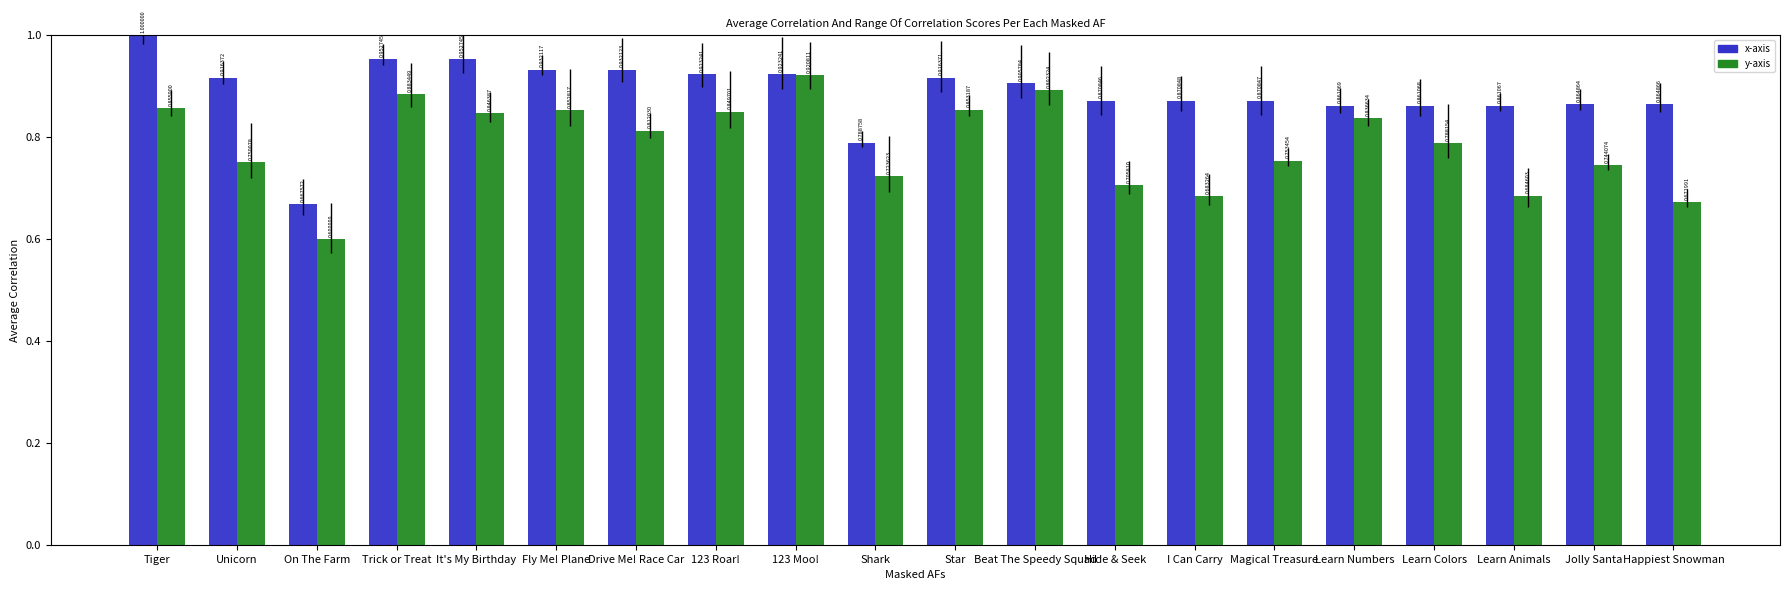

Reading left to right, list all the values displayed in this chart.

x-axis: 1.0	0.9	0.7	1.0	1.0	0.9	0.9	0.9	0.9	0.8	0.9	0.9	0.9	0.9	0.9	0.9	0.9	0.9	0.9	0.9
y-axis: 0.9	0.8	0.6	0.9	0.8	0.9	0.8	0.8	0.9	0.7	0.9	0.9	0.7	0.7	0.8	0.8	0.8	0.7	0.7	0.7